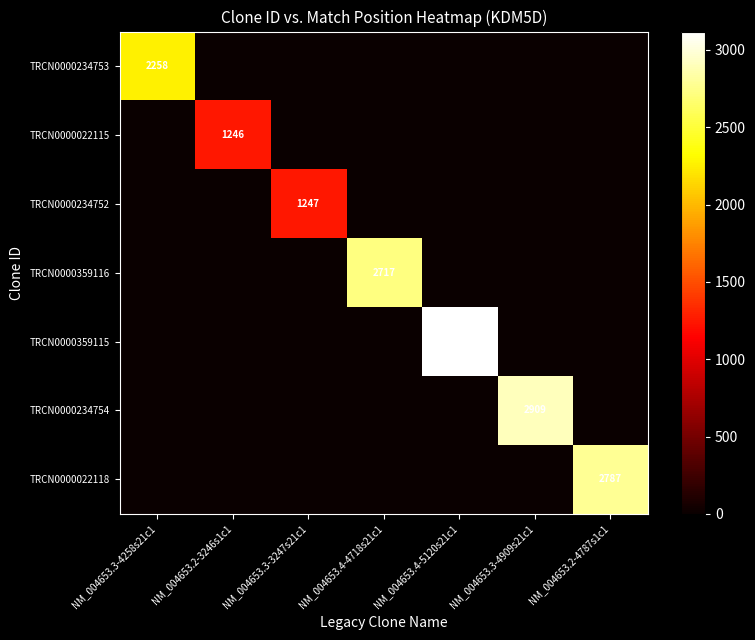

Which series has the widest spread of values?

TRCN0000359115